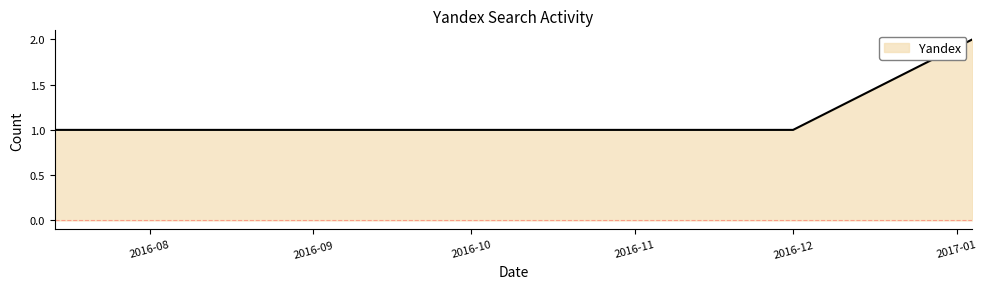

How many lines are shown in the chart?

1